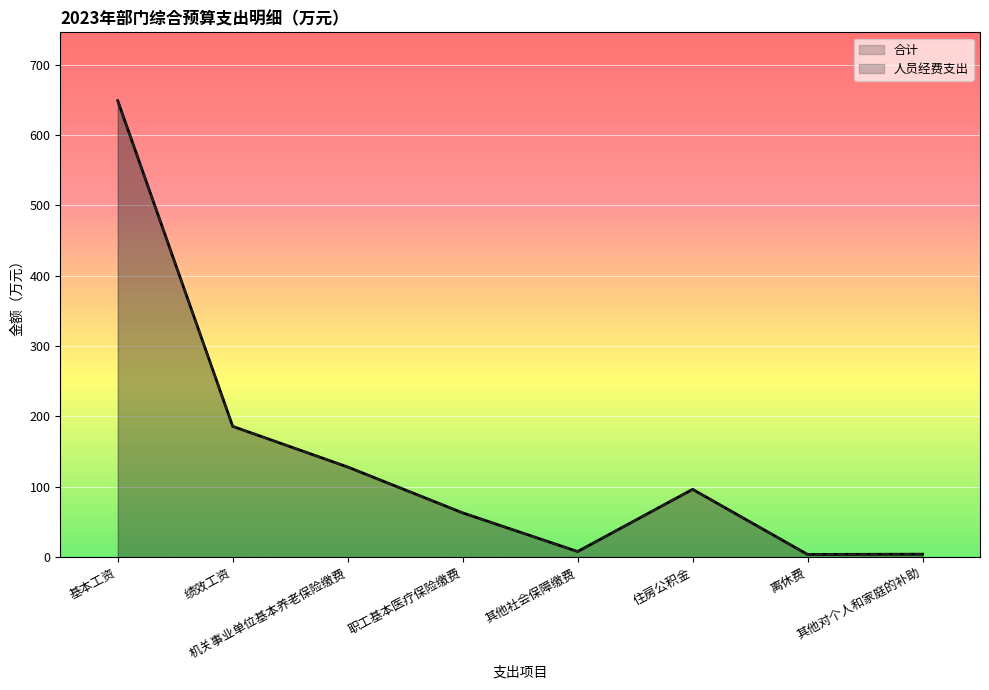

The value of 人员经费支出 at 其他对个人和家庭的补助 is 5.4. True or false?

False